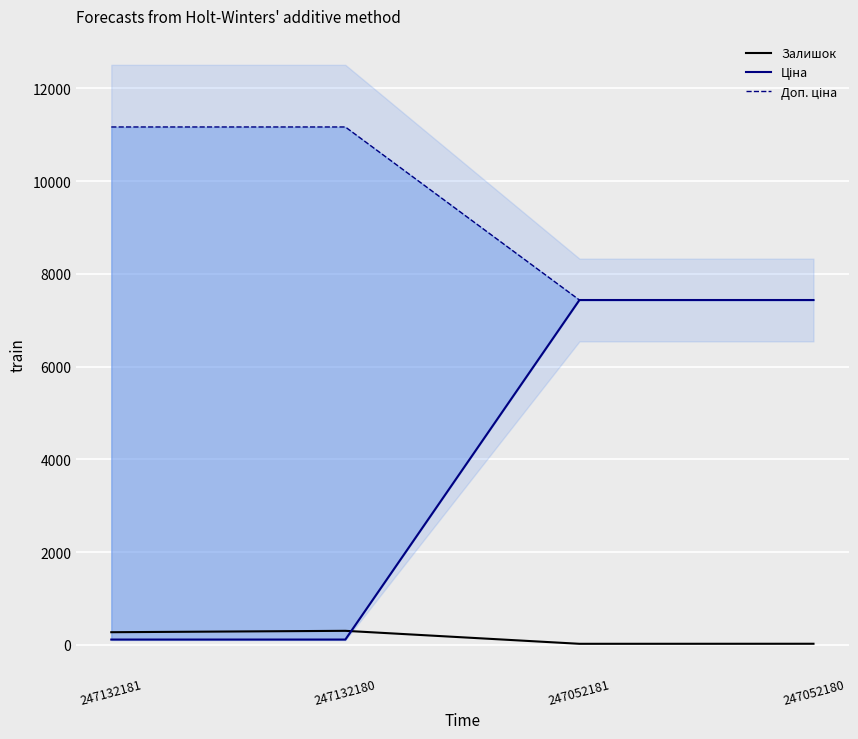

True or false: Доп. ціна and Ціна intersect in this chart.

False